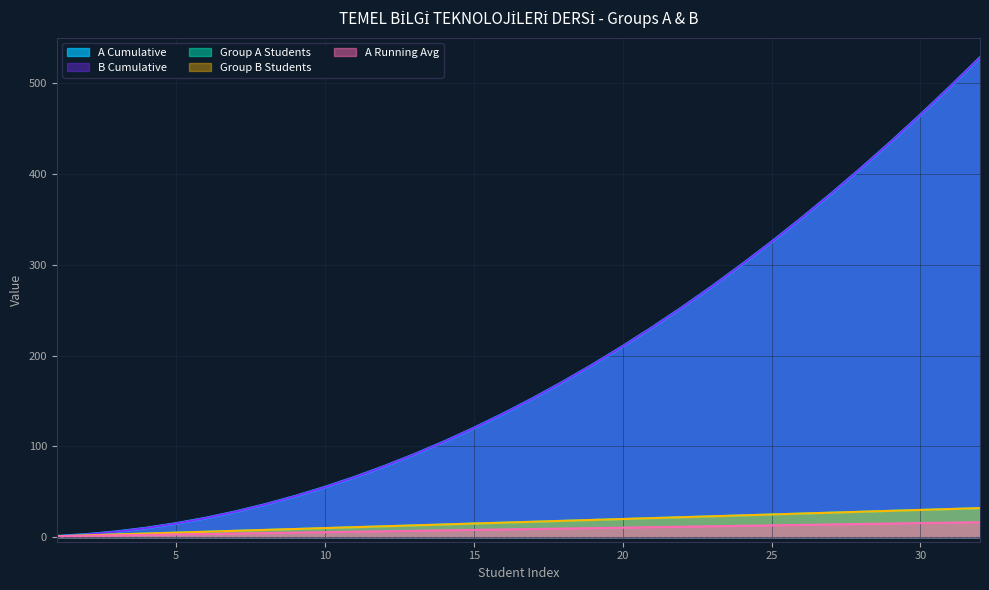

At which category is the sum across all series the highest?

32